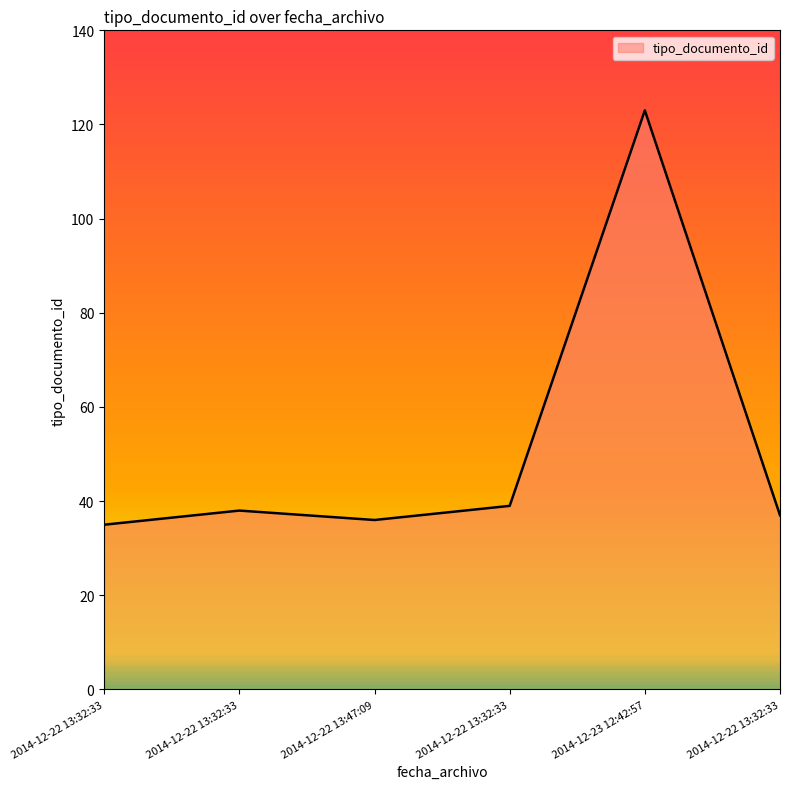

Reading left to right, extract all data points from this chart.

2014-12-22 13:32:33=35	2014-12-22 13:32:33=38	2014-12-22 13:47:09=36	2014-12-22 13:32:33=39	2014-12-23 12:42:57=123	2014-12-22 13:32:33=37